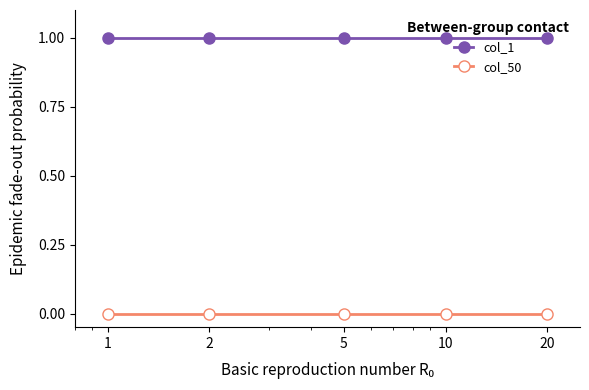

List the series in order of their peak value, highest first.

col_1, col_50